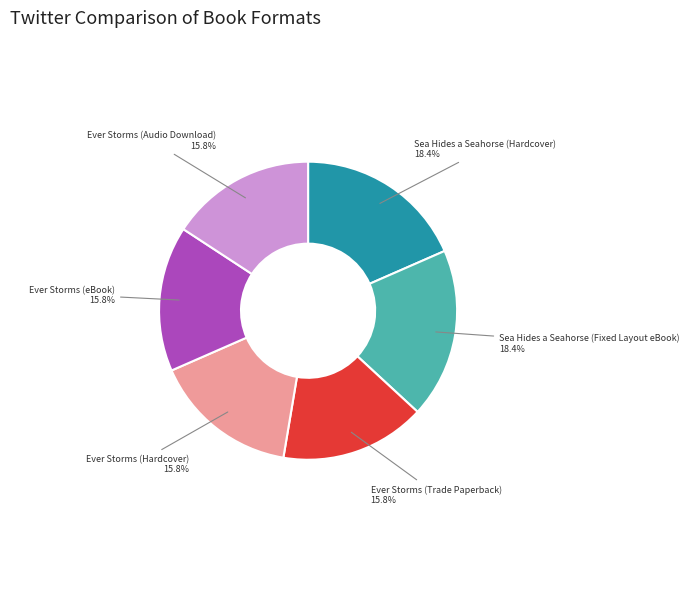

Do Ever Storms (Hardcover) and Sea Hides a Seahorse (Hardcover) together represent more than half of the pie?

No